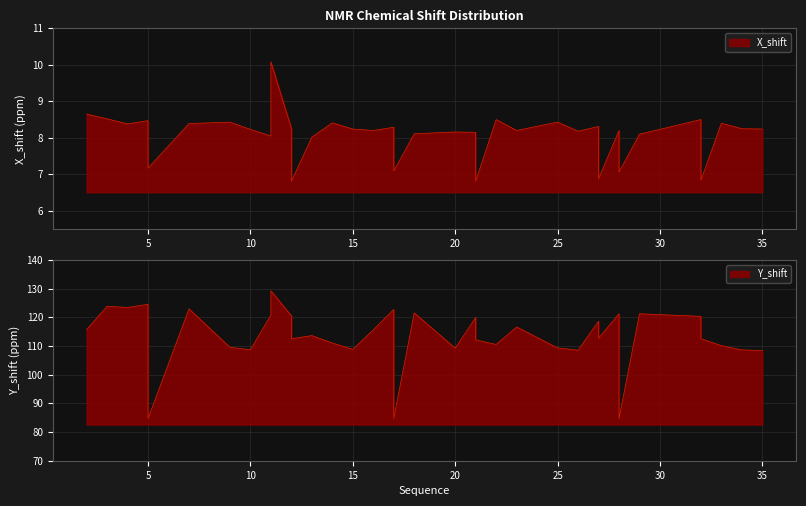

Reading left to right, transcribe all the data shown in this chart.

X_shift: 2=8.7	3=8.5	4=8.4	5=8.5	5=7.2	7=8.4	9=8.4	10=8.2	11=8.1	11=10.1	12=8.3	12=7.4	12=6.8	13=8.0	14=8.4	15=8.2	16=8.2	17=8.3	17=7.1	18=8.1	20=8.2	21=8.2	21=7.5	21=6.8	22=8.5	23=8.2	25=8.4	26=8.2	27=8.3	27=7.5	27=6.9	28=8.2	28=7.1	29=8.1	32=8.5	32=7.5	32=6.8	33=8.4	34=8.2	35=8.2
Y_shift: 2=115.7	3=123.8	4=123.4	5=124.5	5=84.7	7=122.9	9=109.5	10=108.7	11=120.7	11=129.2	12=120.5	12=112.5	12=112.5	13=113.6	14=111.0	15=108.8	16=115.6	17=122.7	17=84.7	18=121.5	20=109.2	21=119.9	21=112.1	21=112.1	22=110.5	23=116.6	25=109.3	26=108.5	27=118.6	27=112.7	27=112.7	28=121.2	28=84.6	29=121.2	32=120.3	32=112.5	32=112.5	33=110.1	34=108.6	35=108.4